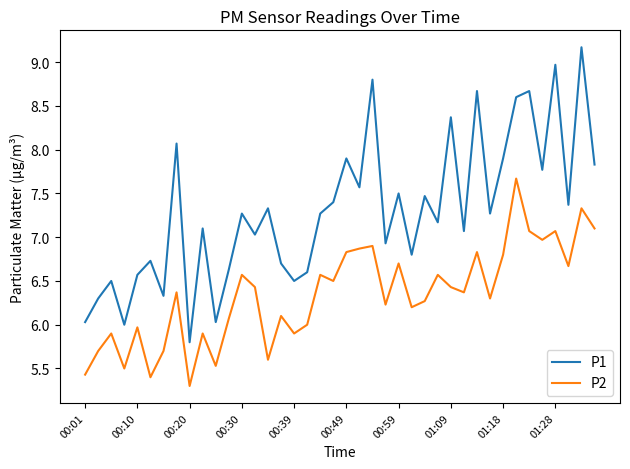

List the series in order of their peak value, lowest first.

P2, P1